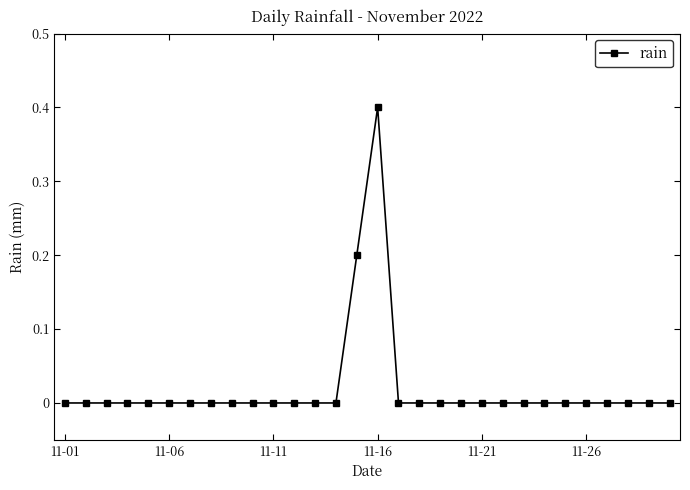

Count the number of data series in this chart.

1